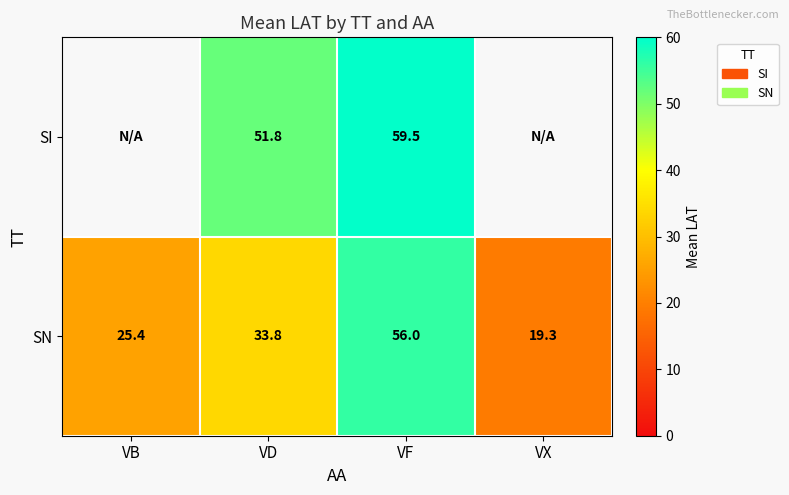

Is the value of SN at VX greater than the value of SI at VD?

No